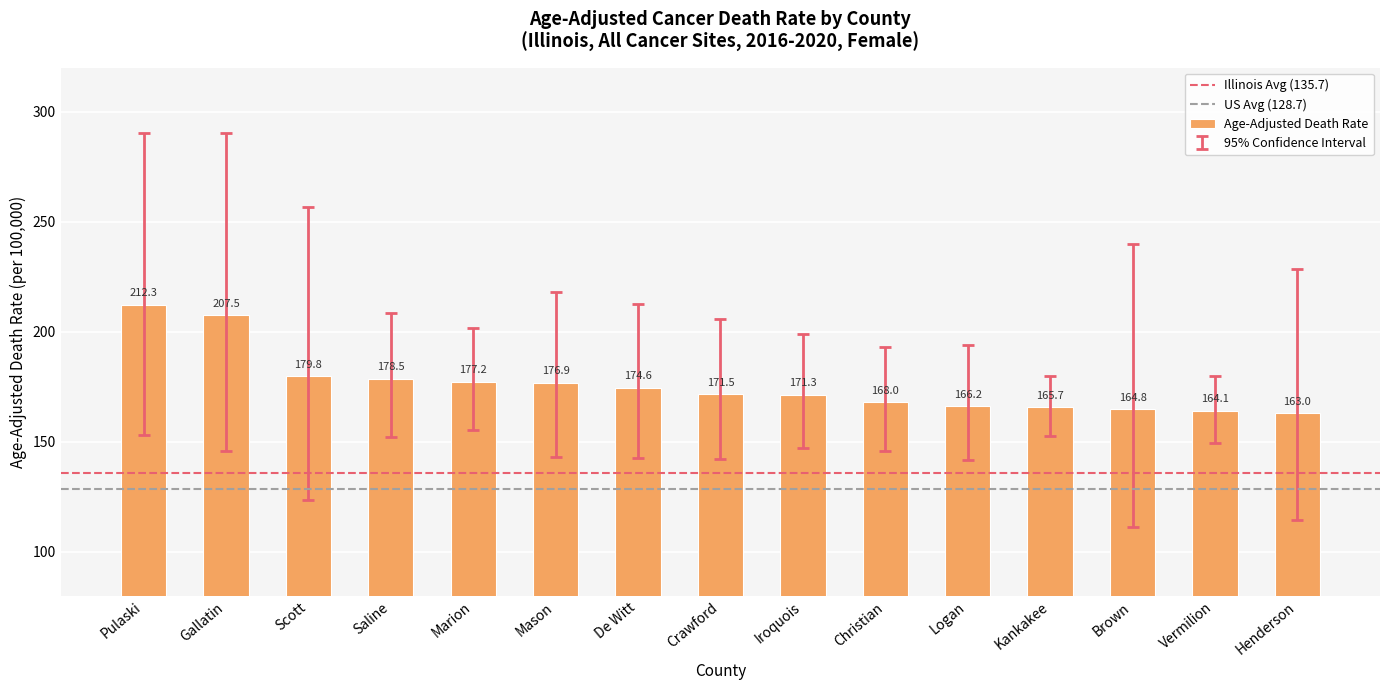

Rank the categories by value from lowest to highest.

Henderson, Vermilion, Brown, Kankakee, Logan, Christian, Iroquois, Crawford, De Witt, Mason, Marion, Saline, Scott, Gallatin, Pulaski